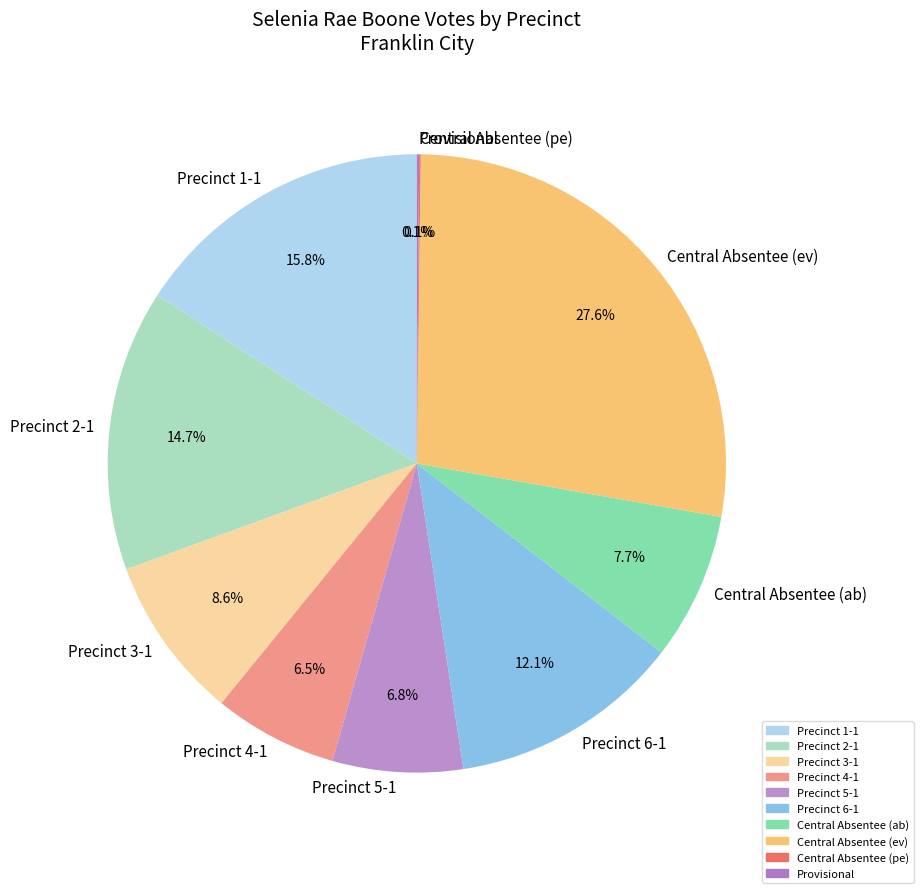

What is the largest slice in the pie chart?

Central Absentee (ev)